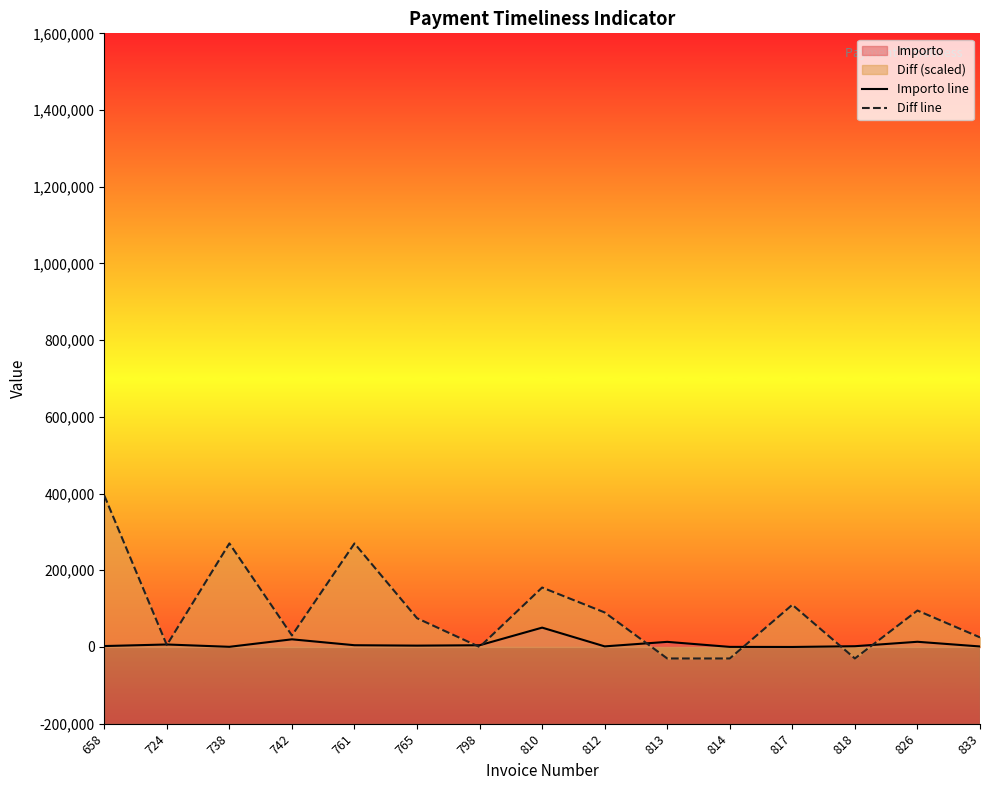

How many intersections are there between Diff line and Importo line?

8